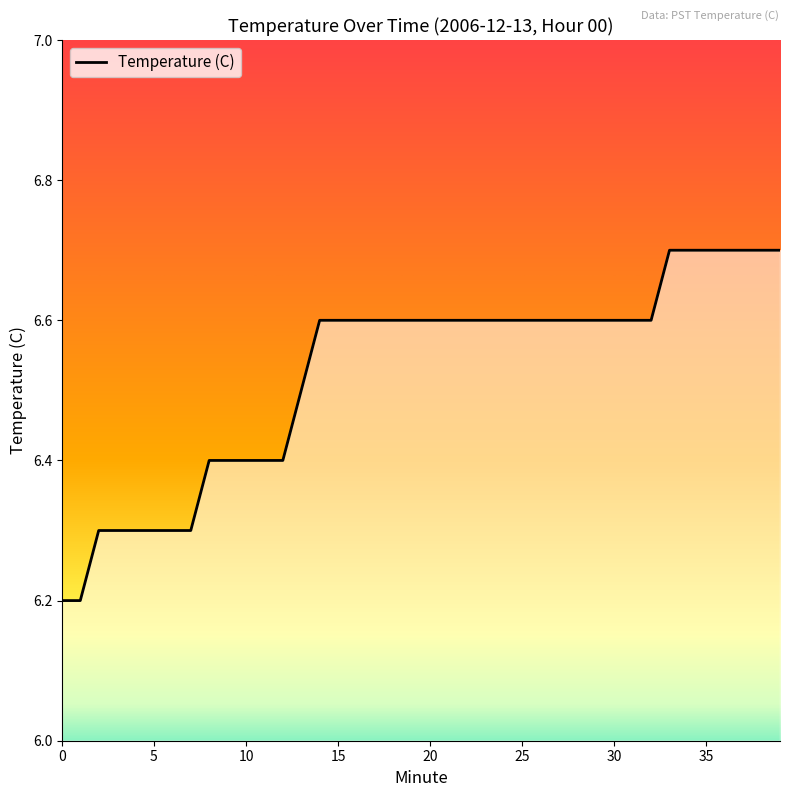

What is the smallest value displayed?

6.2